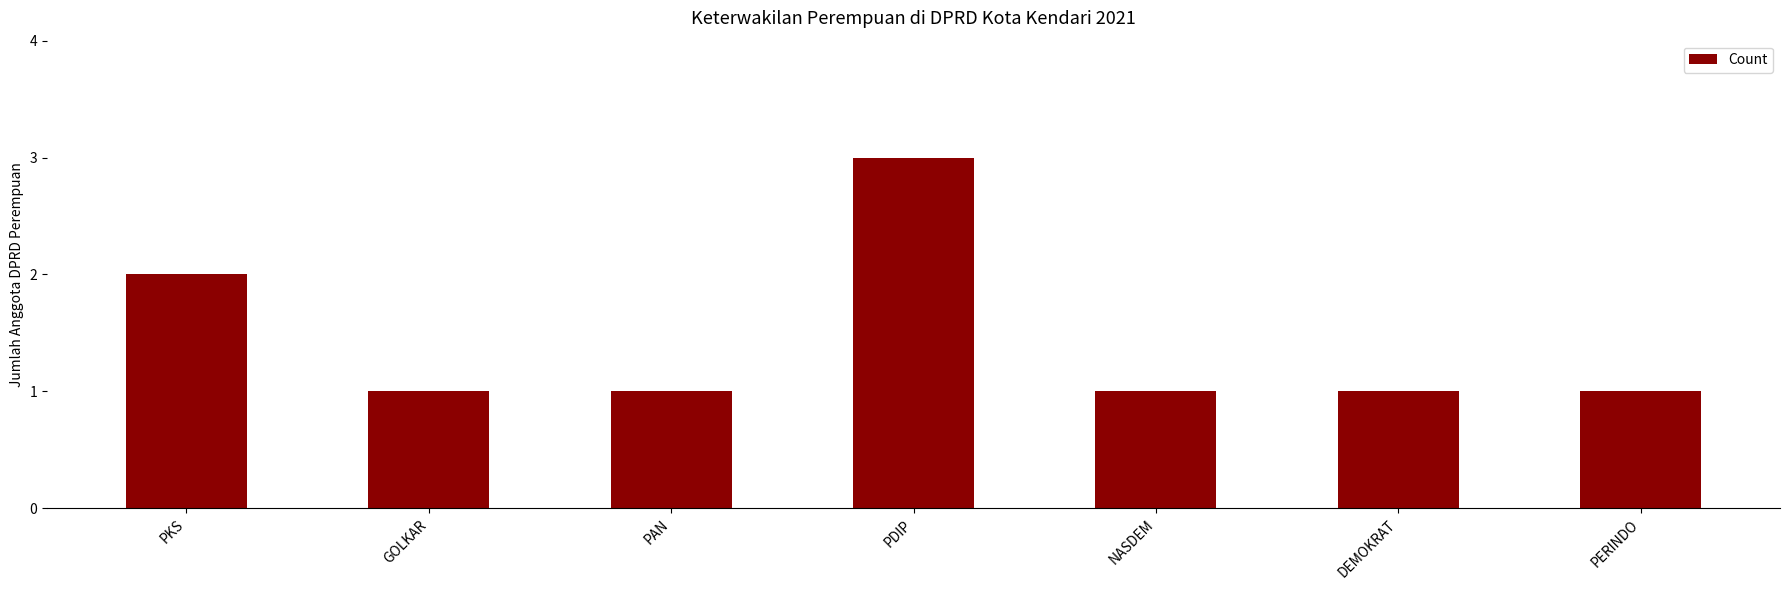

Reading right to left, list all the values displayed in this chart.

PERINDO=1	DEMOKRAT=1	NASDEM=1	PDIP=3	PAN=1	GOLKAR=1	PKS=2